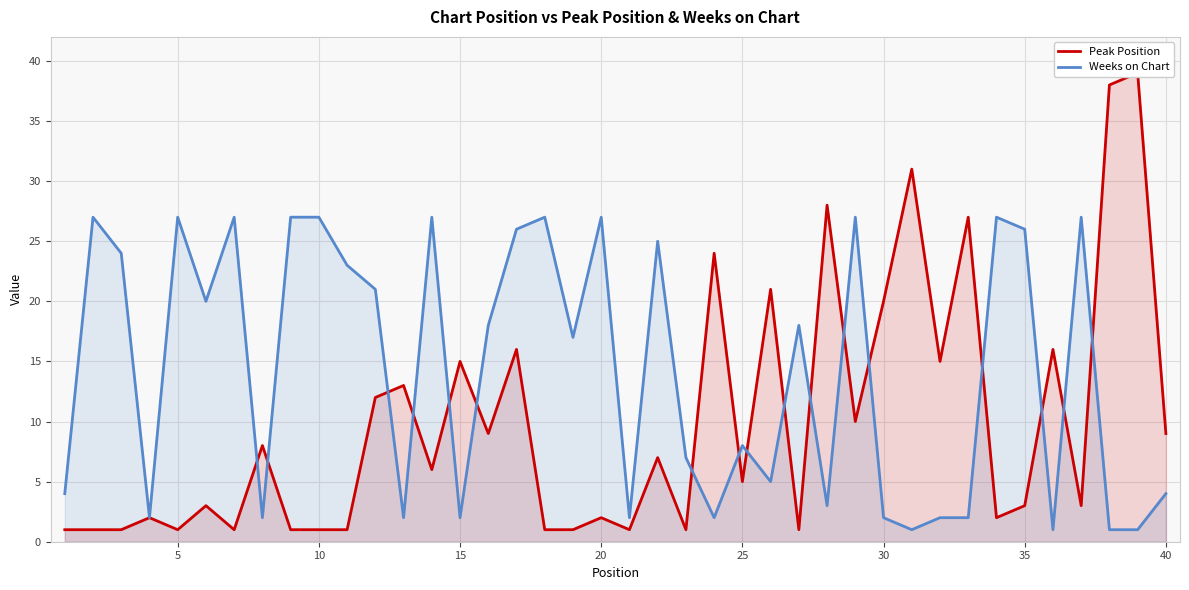

Is it true that Weeks on Chart equals 41 at 35?

False